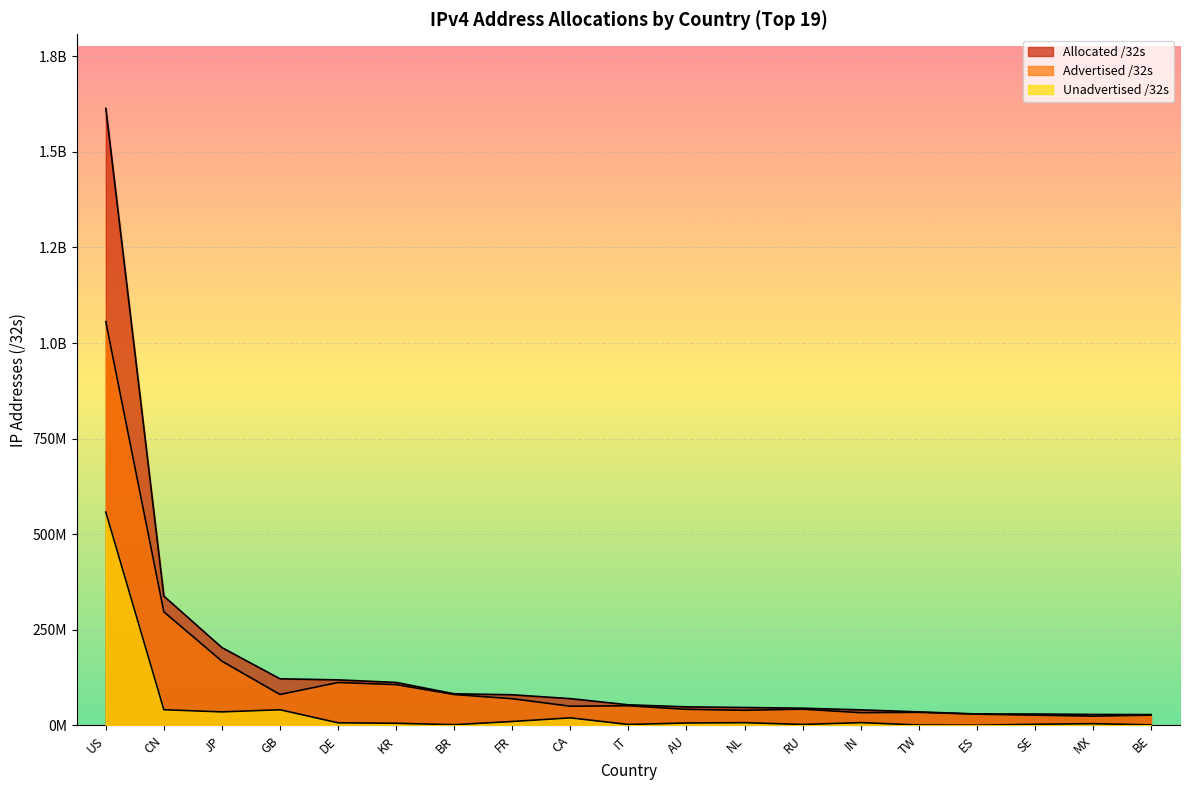

True or false: Unadvertised /32s has more than 1 interior local peaks.

True